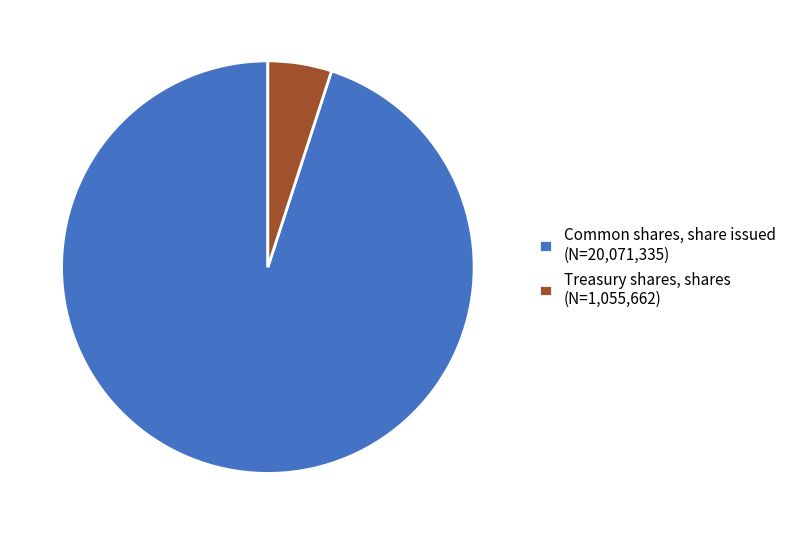

Between Treasury shares, shares (N=1,055,662) and Common shares, share issued (N=20,071,335), which is larger?

Common shares, share issued (N=20,071,335)